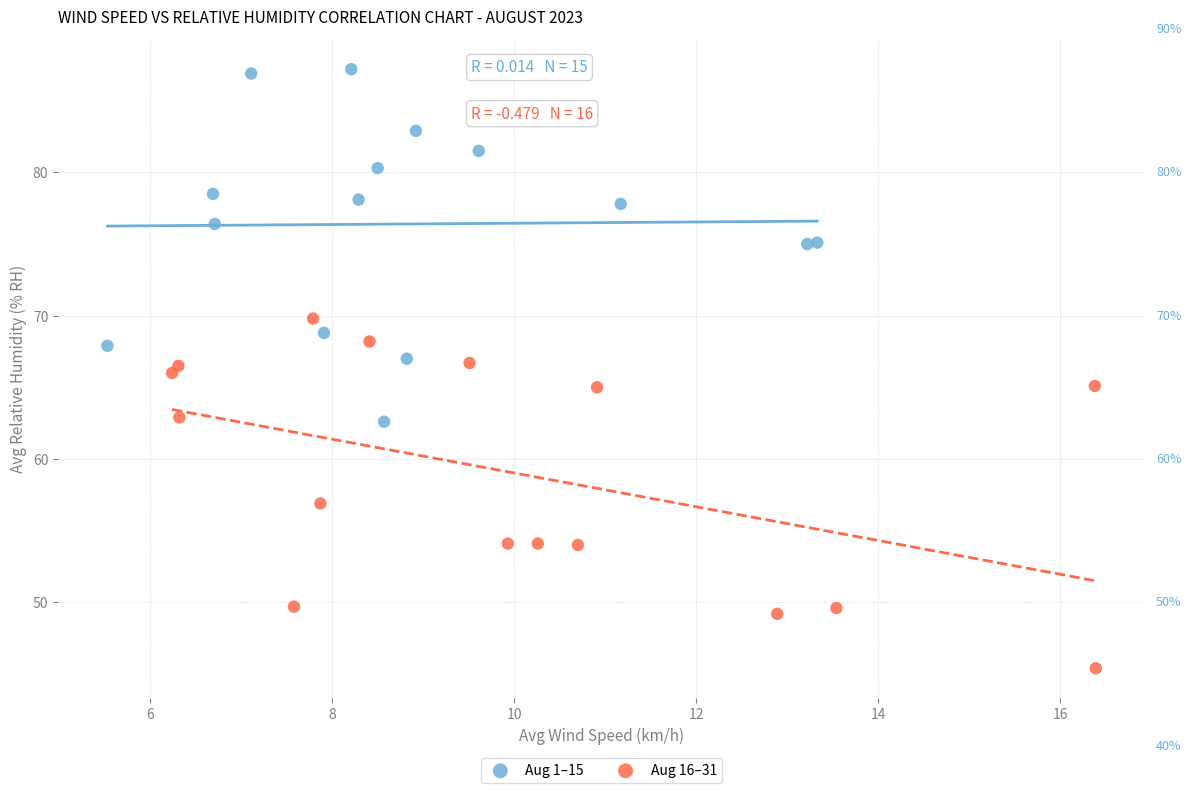

Which series reaches the minimum Y coordinate?

Aug 16–31